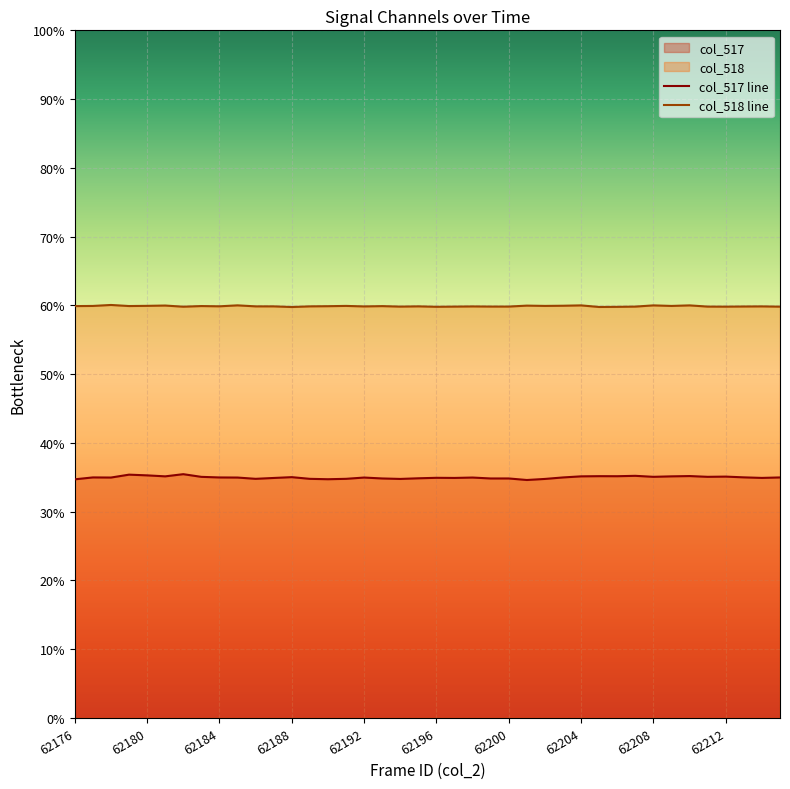

At which category is the sum across all series the highest?

62188